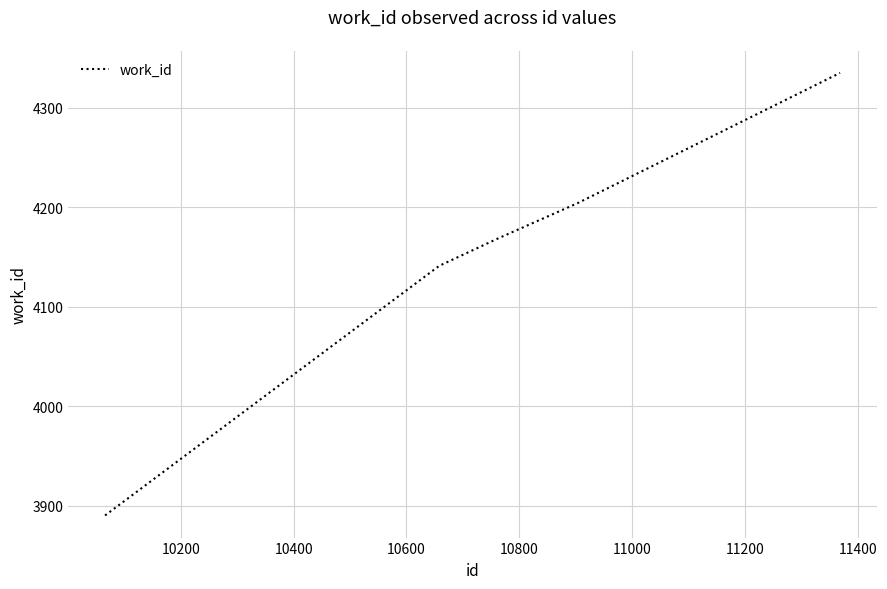

Is this an area chart (filled region under the line)?

No